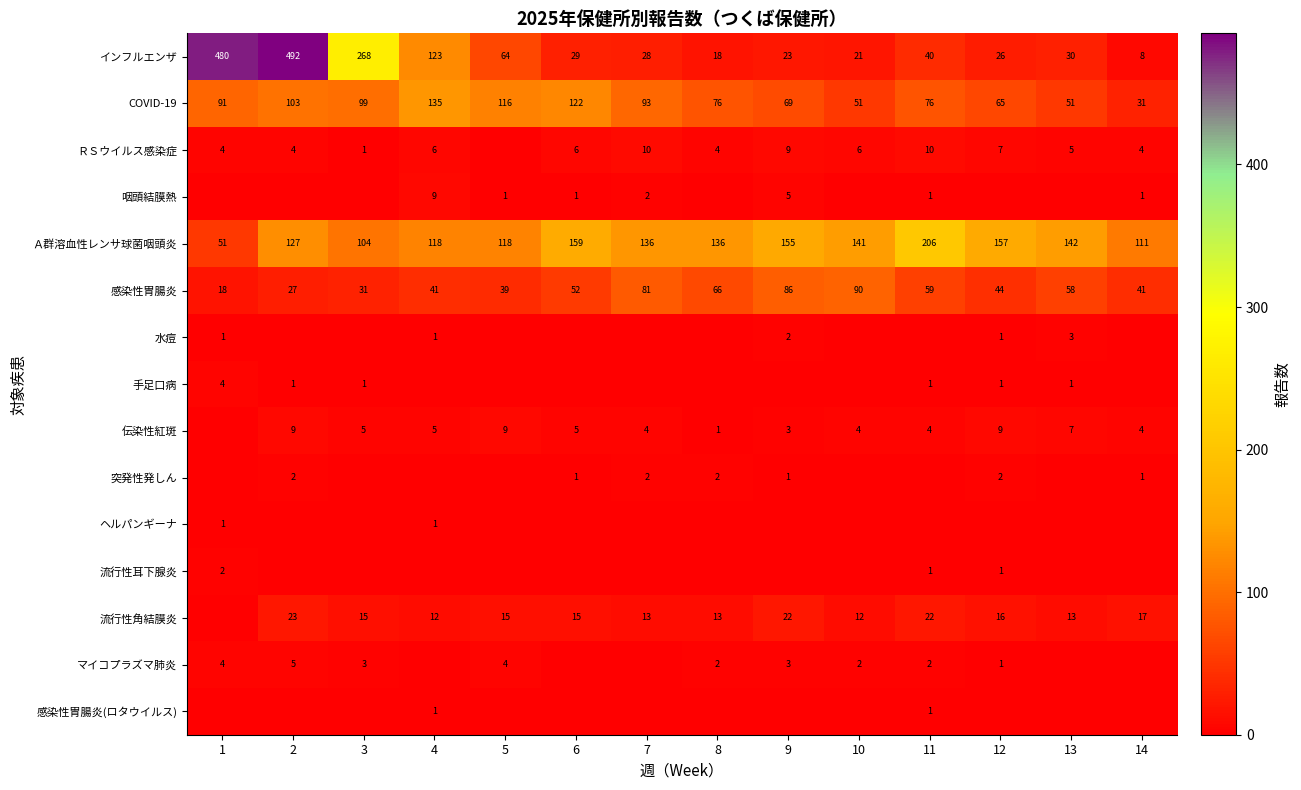

What is the approximate value of インフルエンザ at 11, to the nearest 10?

40